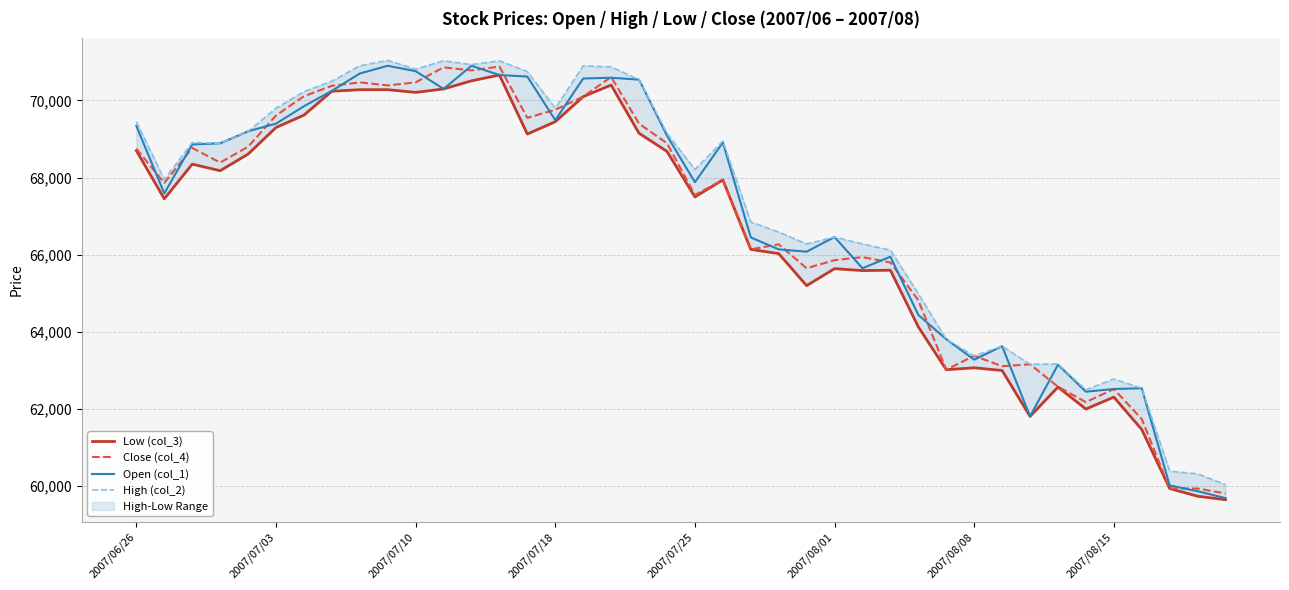

At which label does Close (col_4) first exceed 67940?

2007/06/26